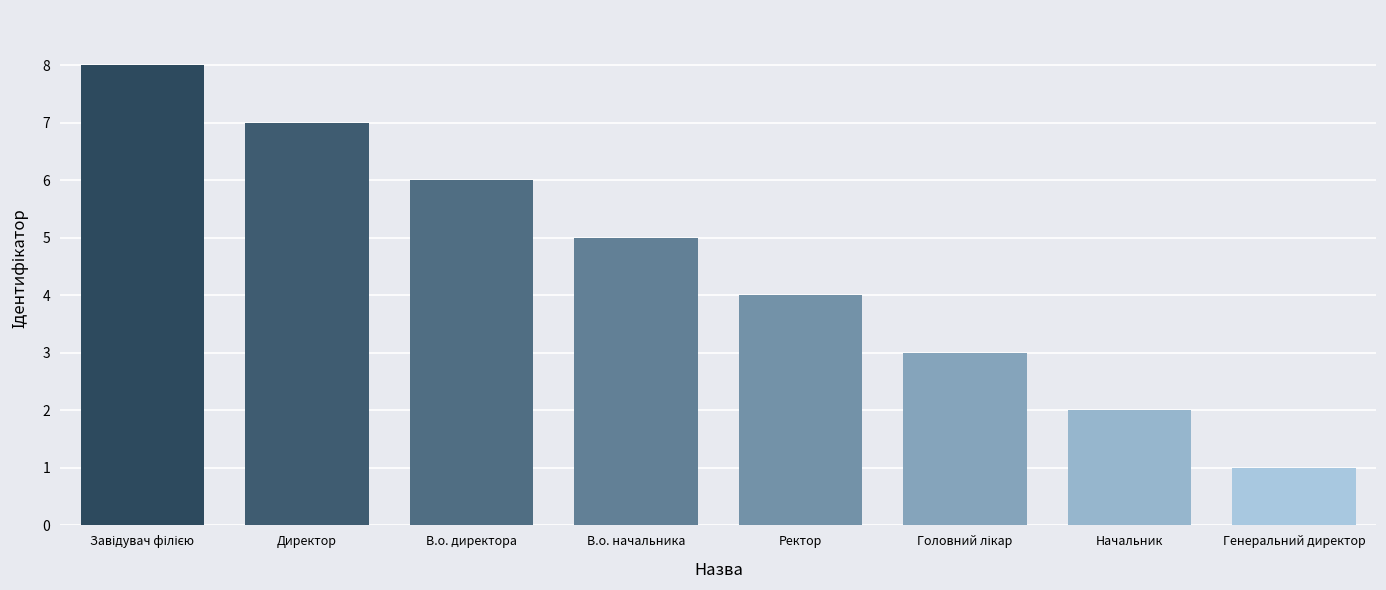

At which category does the chart reach its minimum across all series?

Генеральний директор